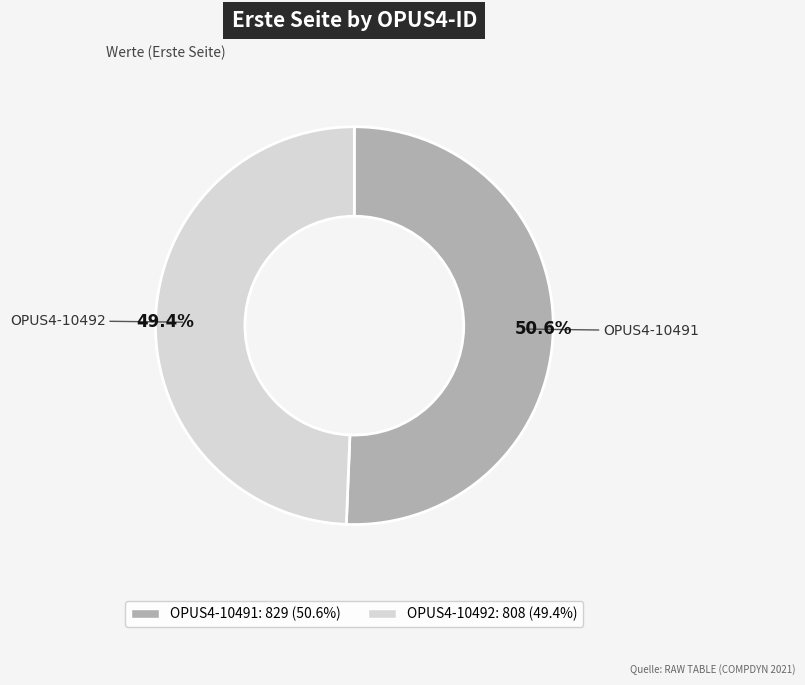

The OPUS4-10491 slice represents 51% of the pie. True or false?

True